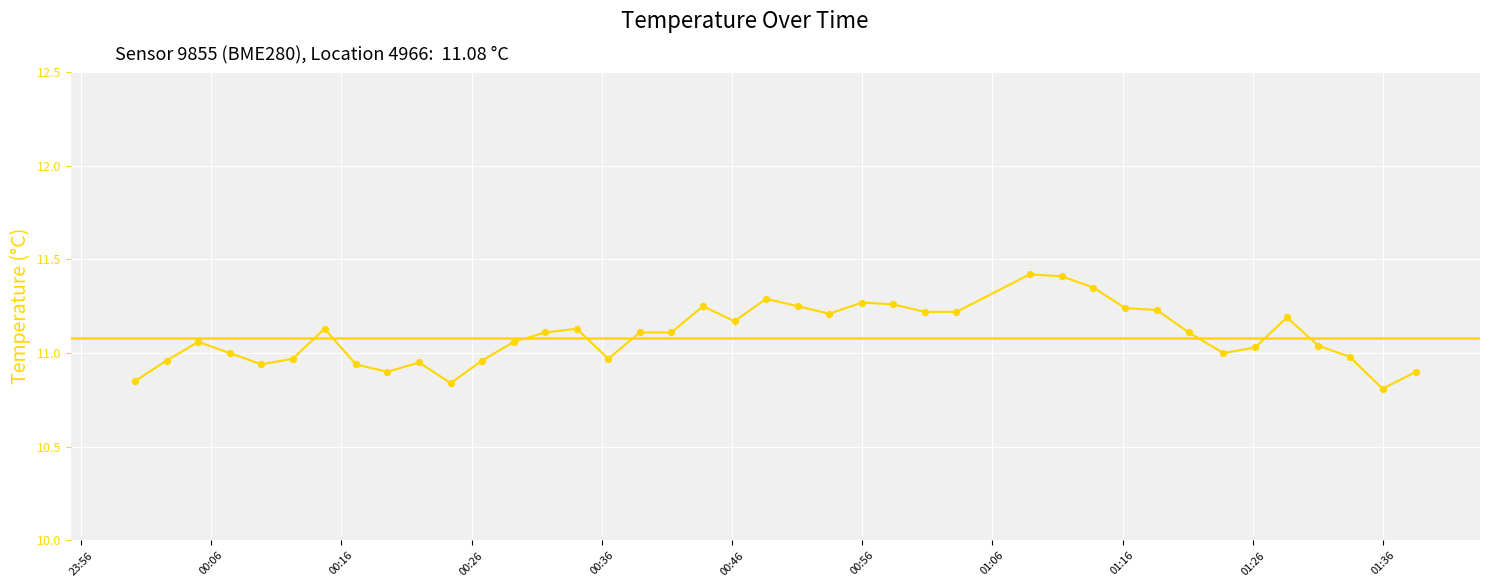

What is the greatest value displayed?

11.4